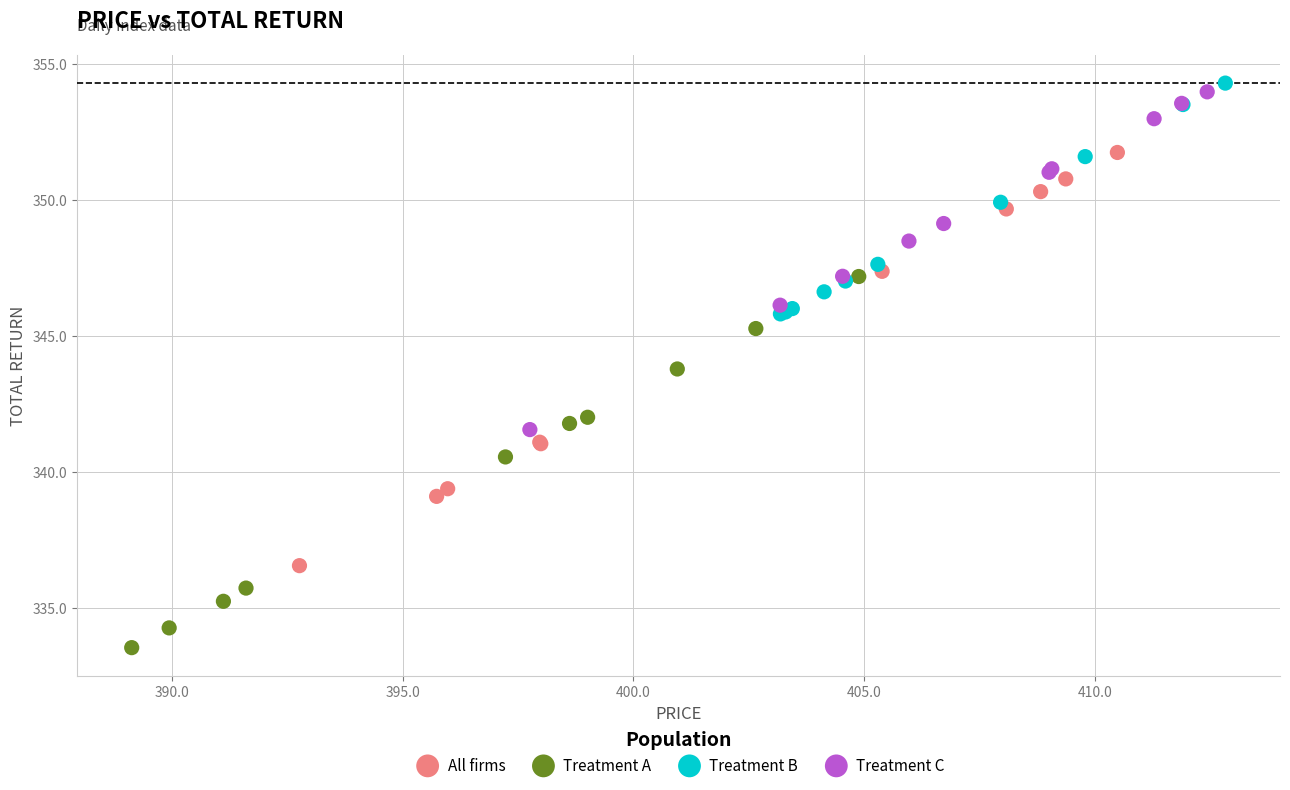

Which series reaches the minimum Y coordinate?

Treatment A